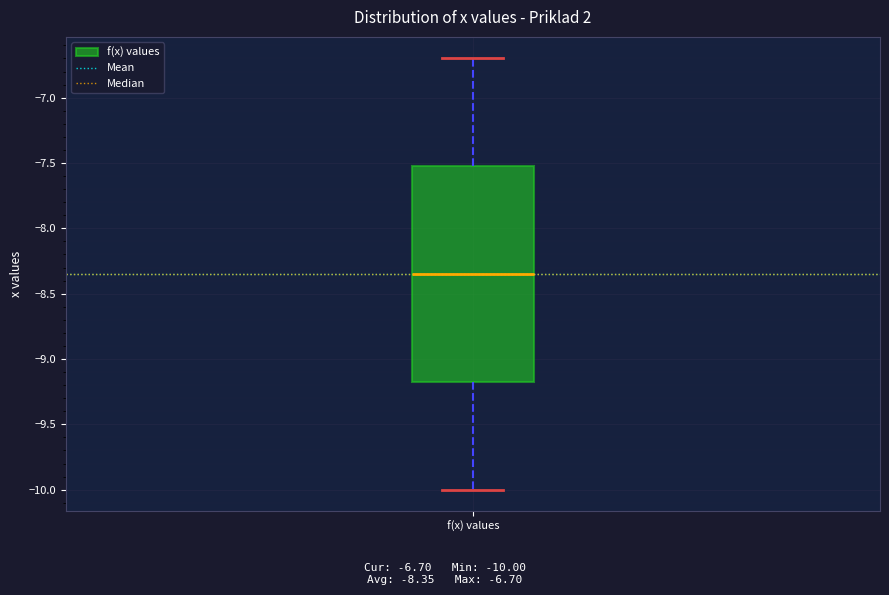

Where does the lower whisker of the box for f(x) values end on the y-axis? The values are not printed on the chart, so give them approximately, as read against the axis.

-10.00